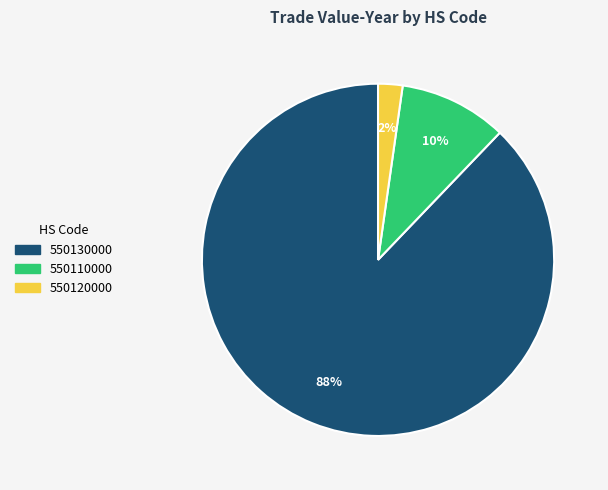

To the nearest percent, what is the difference between the largest and smallest slice percentages?

86%